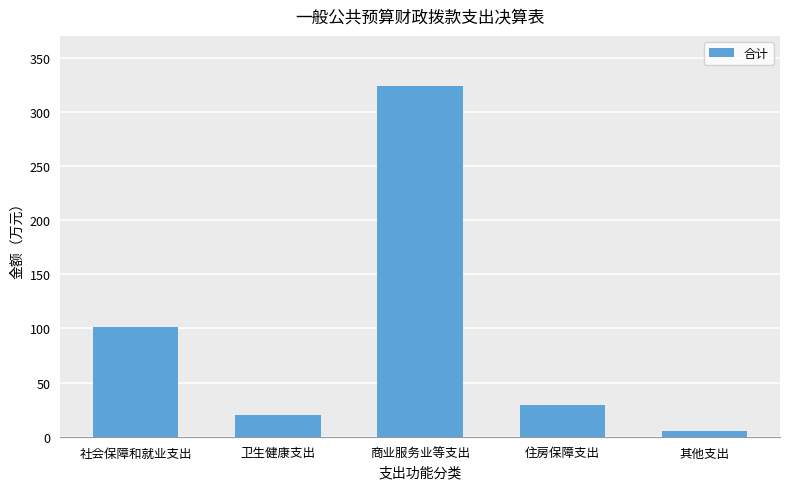

List the labels in order of value, largest first.

商业服务业等支出, 社会保障和就业支出, 住房保障支出, 卫生健康支出, 其他支出